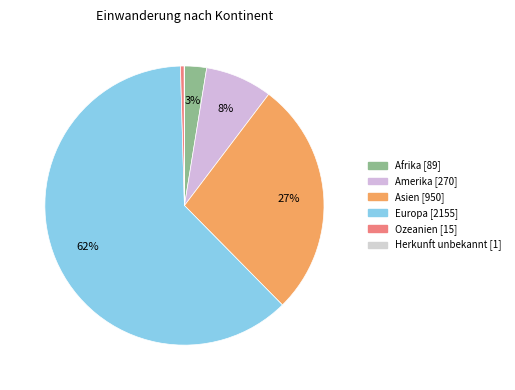

How many slices are in this pie chart?

6